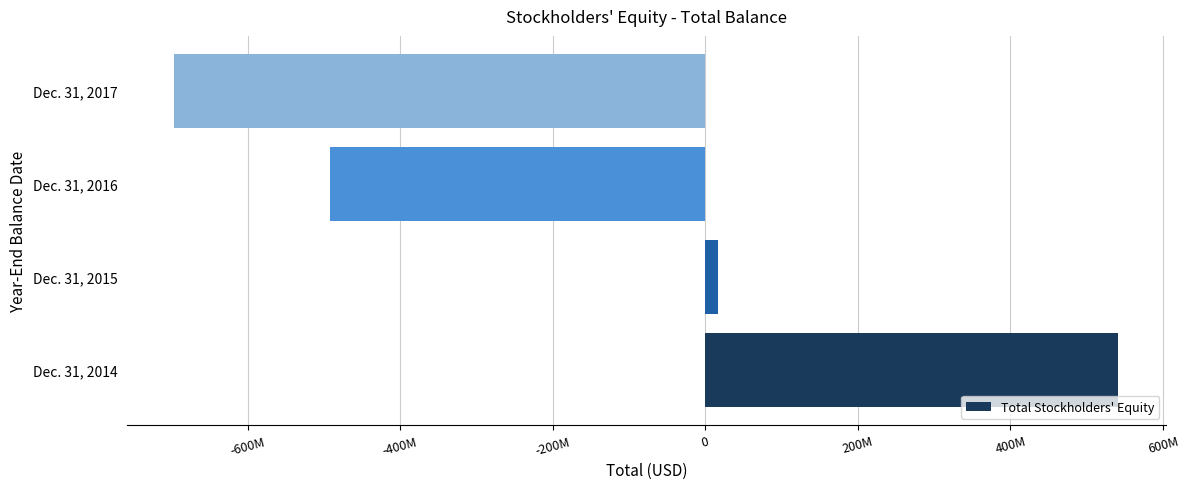

Does the chart contain any negative values?

Yes